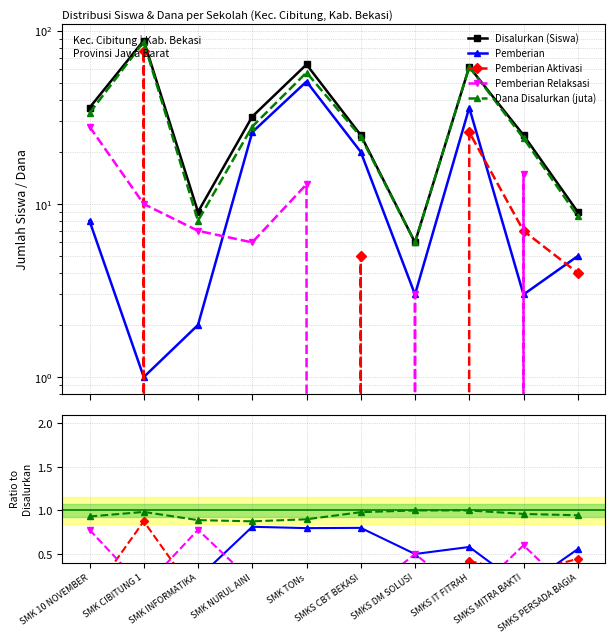

What is the label of the 4th point from the left?

SMK NURUL AINI